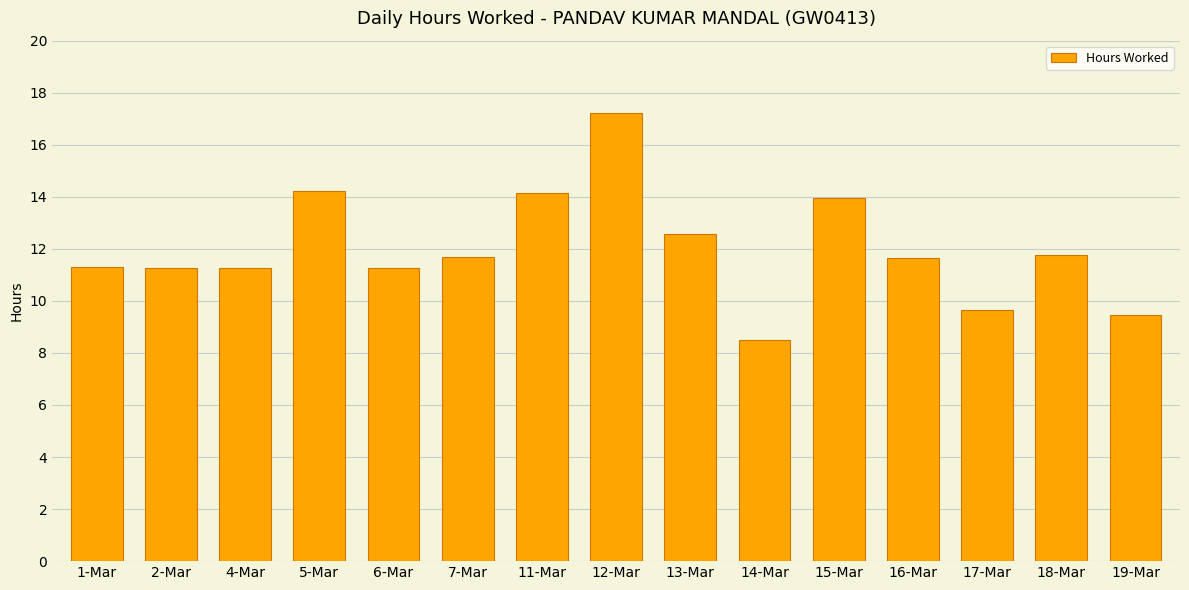

Are the bars grouped side by side (vs. stacked)?

No